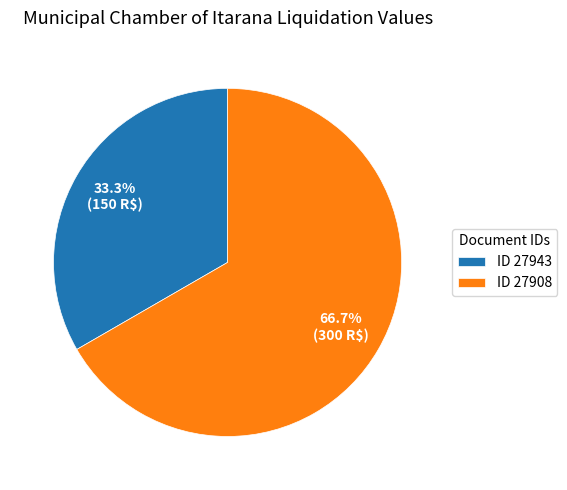

What is the ratio of the value at ID 27908 to the value at ID 27943?

2.0